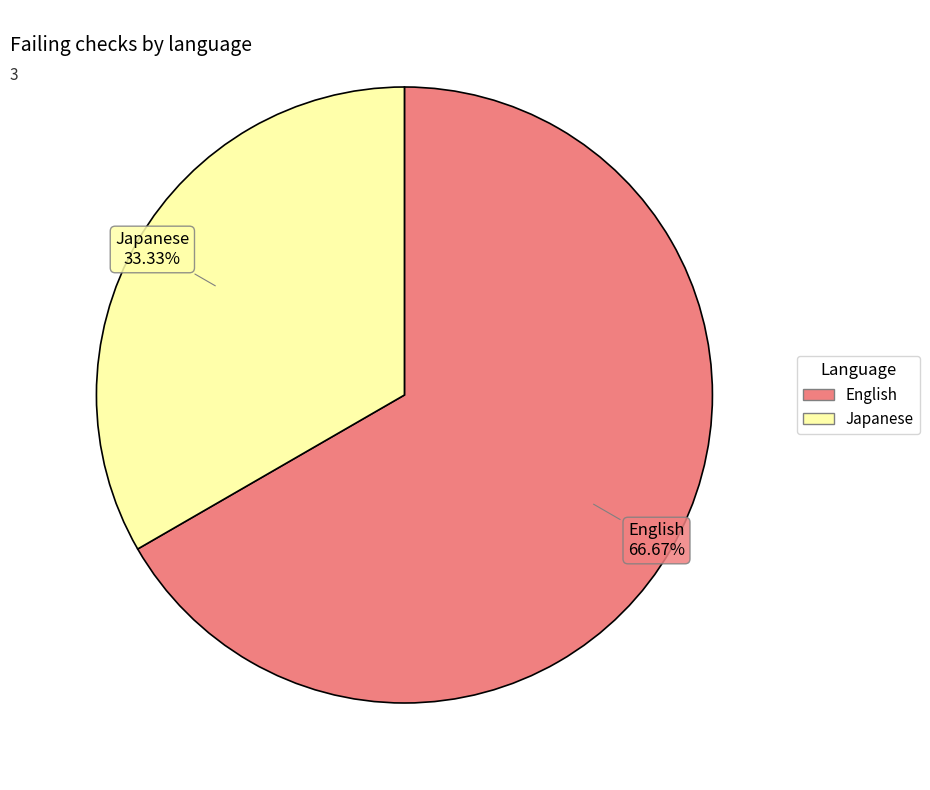

Does any single category account for the majority?

Yes